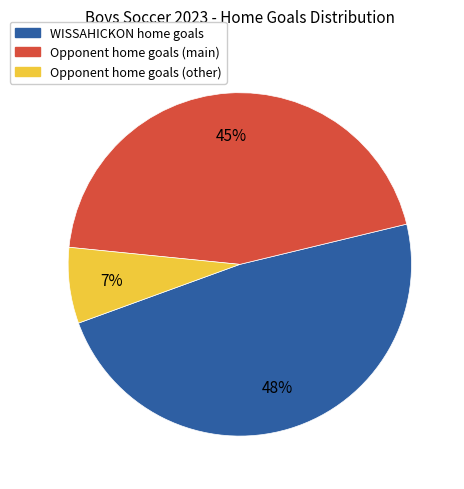

To the nearest percent, what is the difference between the largest and smallest slice percentages?

41%